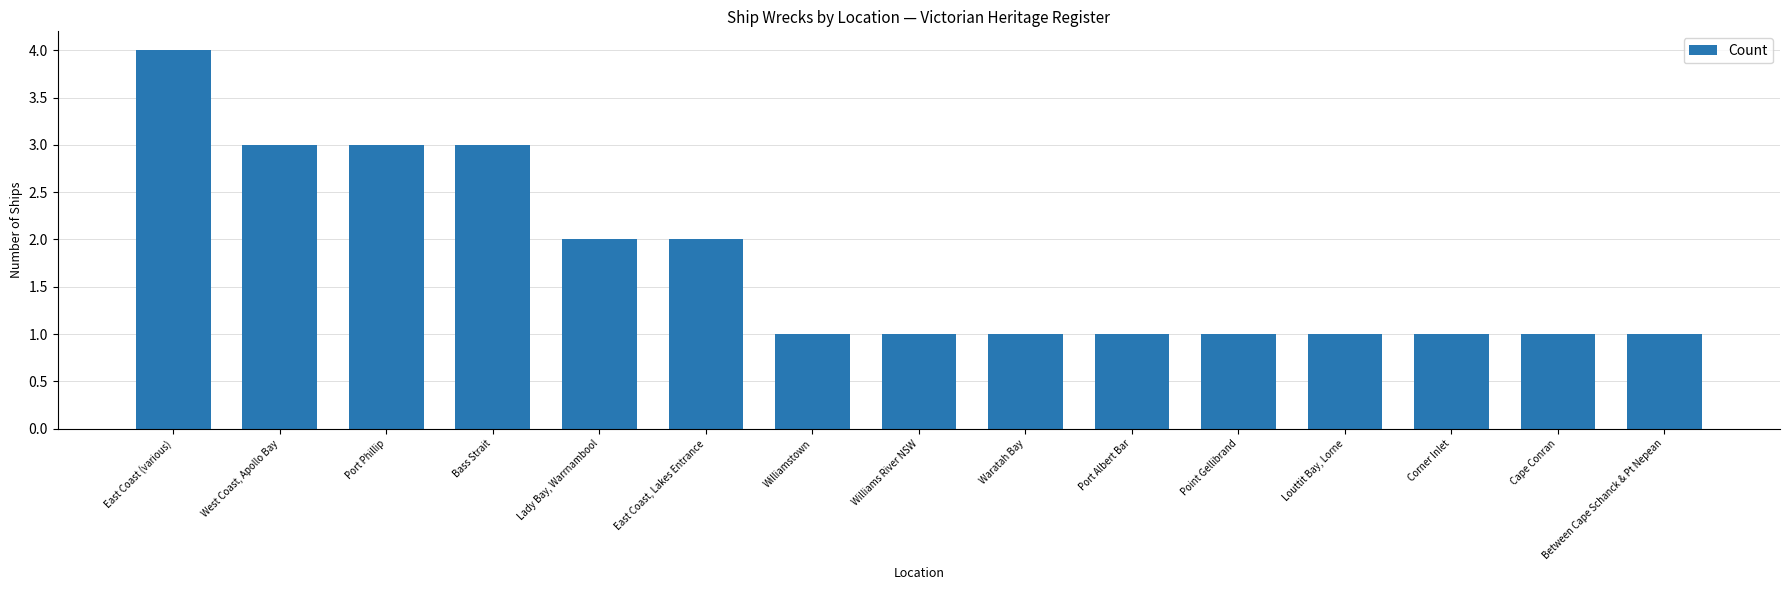

Reading left to right, extract all data points from this chart.

4	3	3	3	2	2	1	1	1	1	1	1	1	1	1